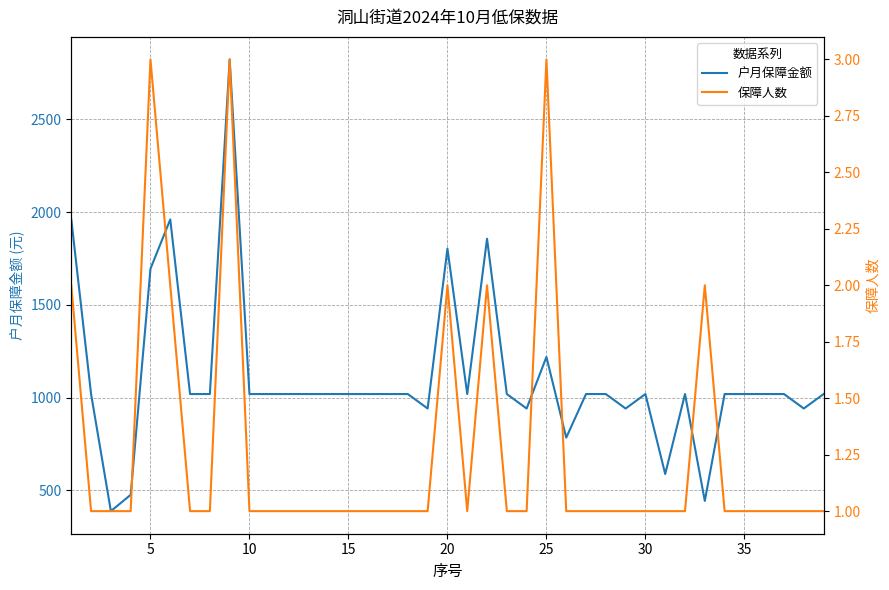

What is the highest value of the 户月保障金额 series?

2822